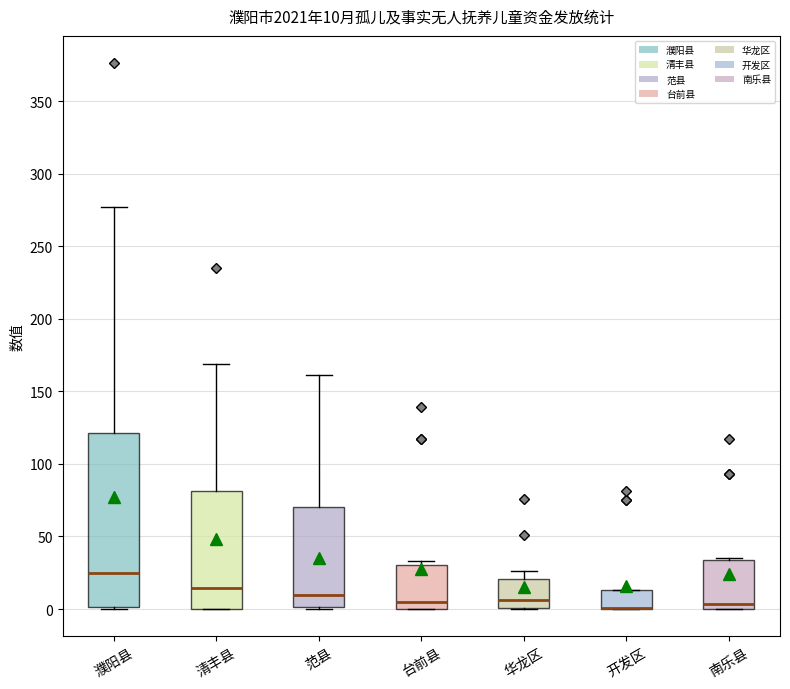

Comparing the boxes themselves (not the whiskers), which one is the tallest?

濮阳县